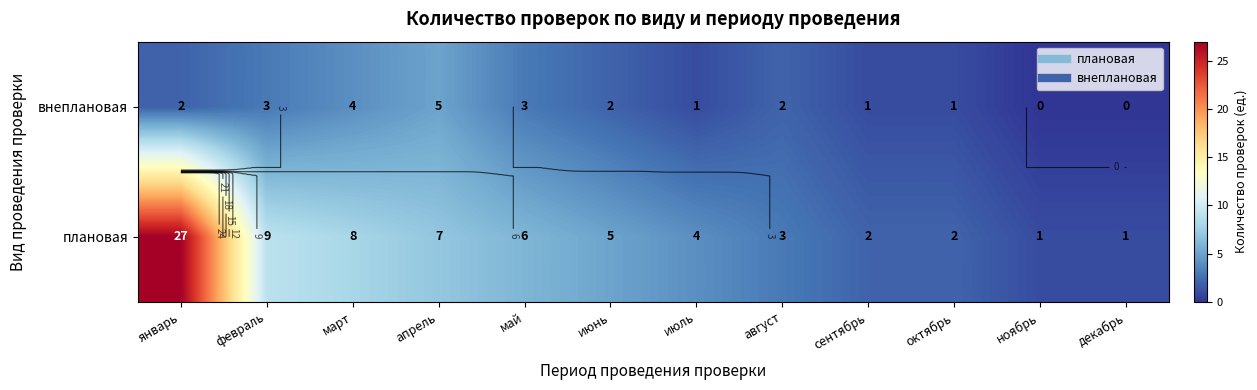

Between март and май, which series saw the biggest shift?

плановая